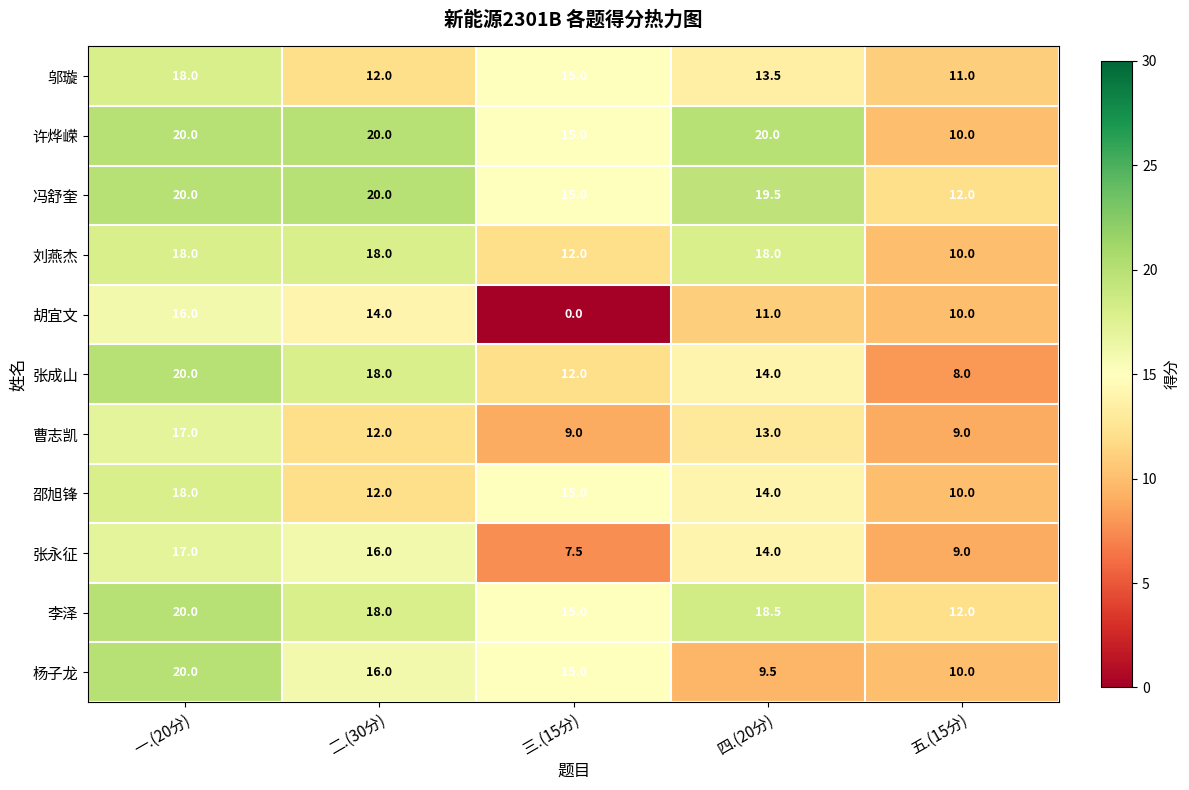

What is the total value across all series at 五.(15分)?

111.0